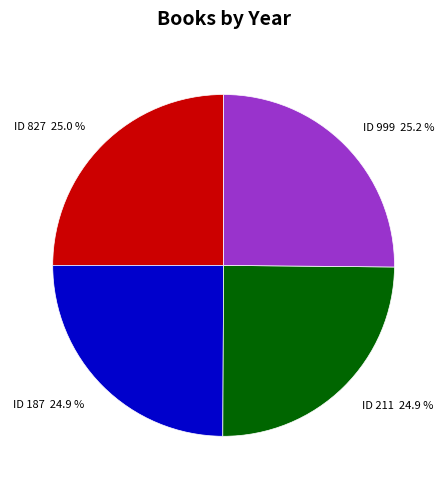

How much of the chart is everything except ID 211?

75.1%